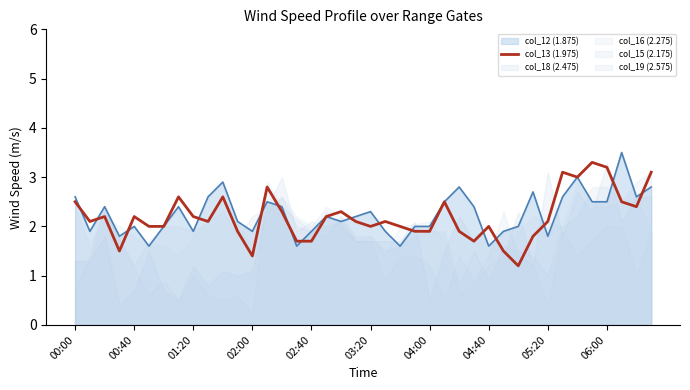

The value of col_13 (1.975) at 06:00 is 3.2. True or false?

True